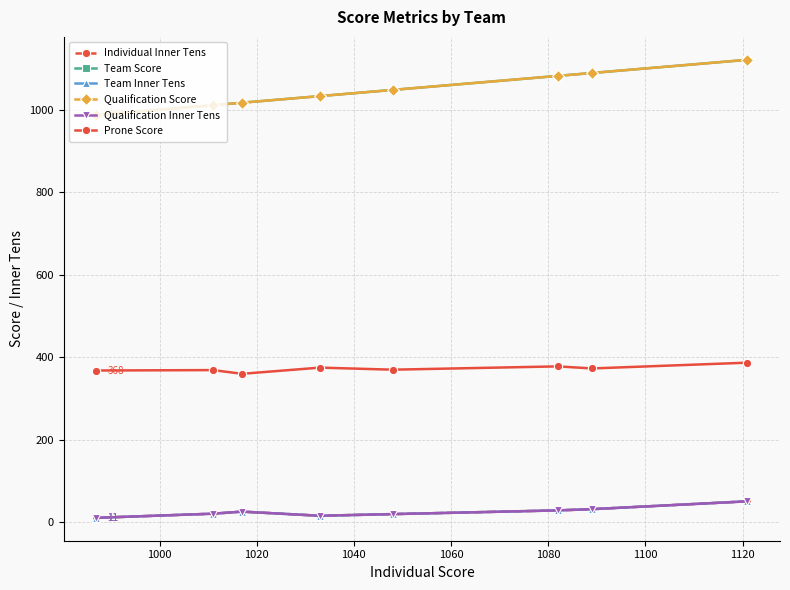

What is the sum of the Individual Inner Tens values at 1120 and 1080?

37